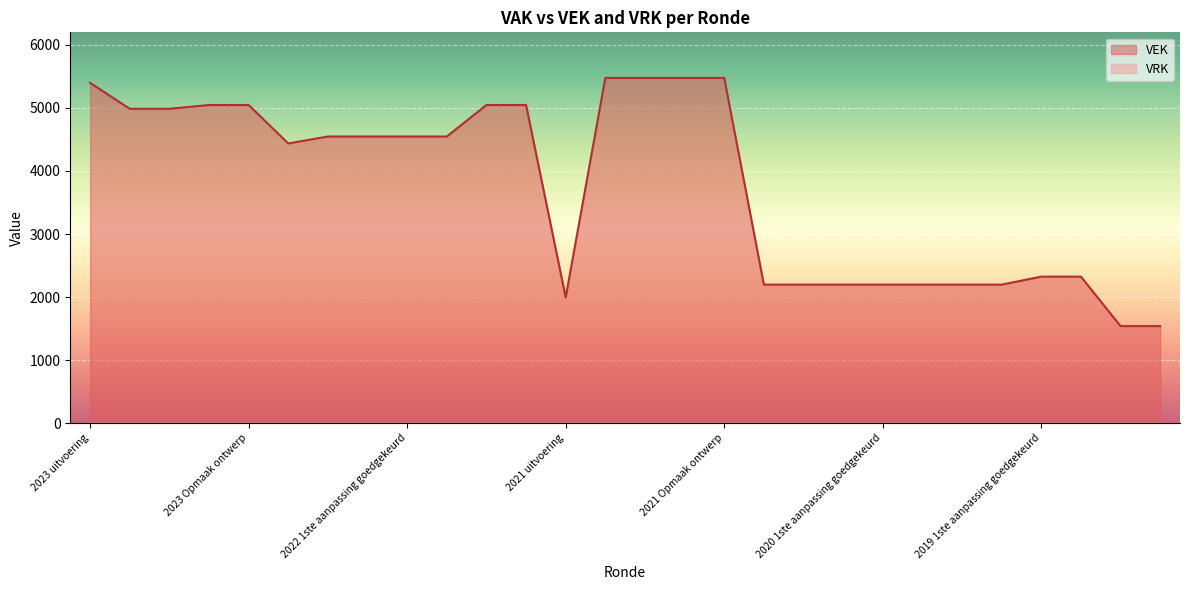

Reading right to left, list all the values displayed in this chart.

1539	1539	2324	2324	2197	2197	2197	2197	2197	2197	2197	5477	5477	5477	5477	1995	5047	5047	4547	4547	4547	4547	4437	5047	5047	4987	4987	5399